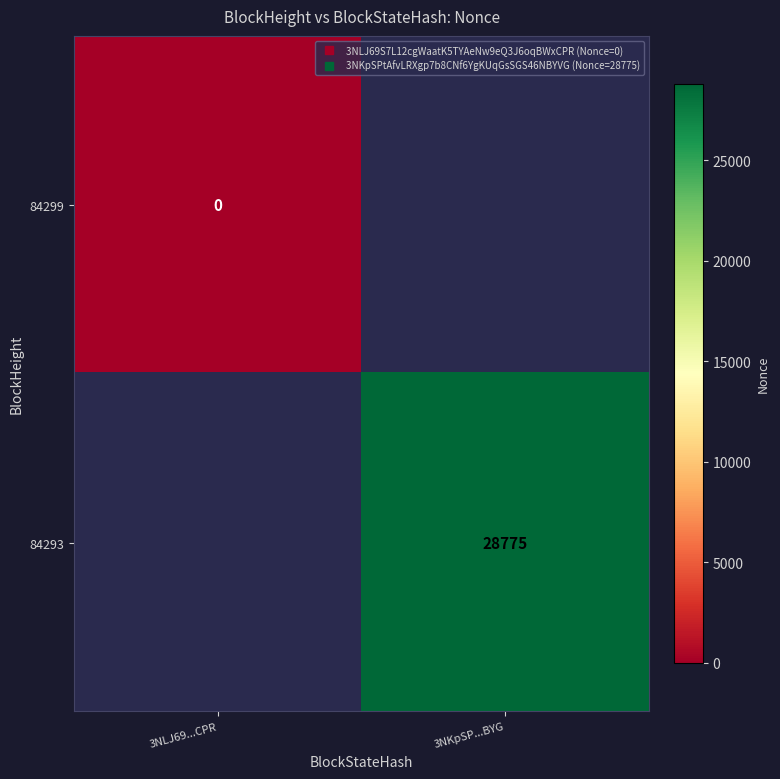

Which has a higher value, 3NLJ69...CPR or 3NKpSP...BYG?

3NKpSP...BYG